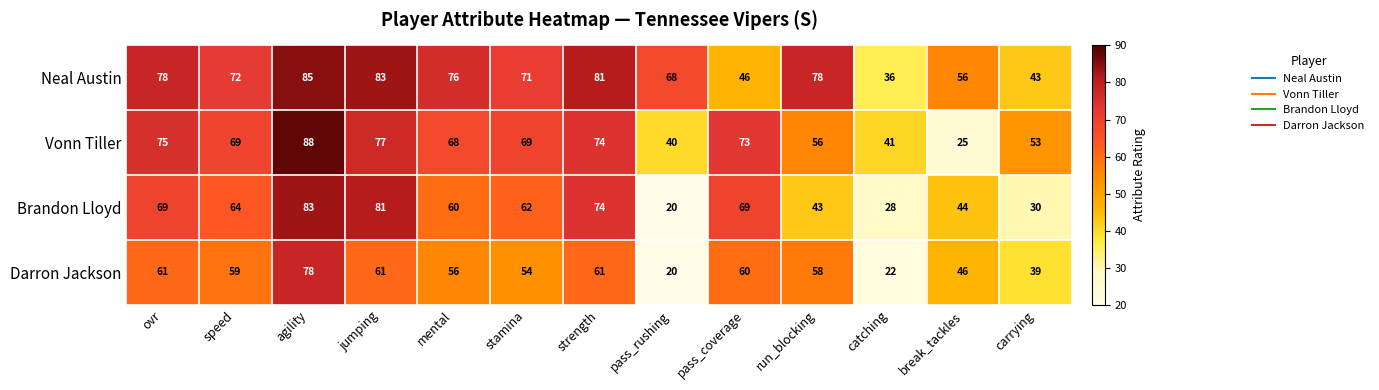

At which label does Brandon Lloyd first exceed 62?

ovr